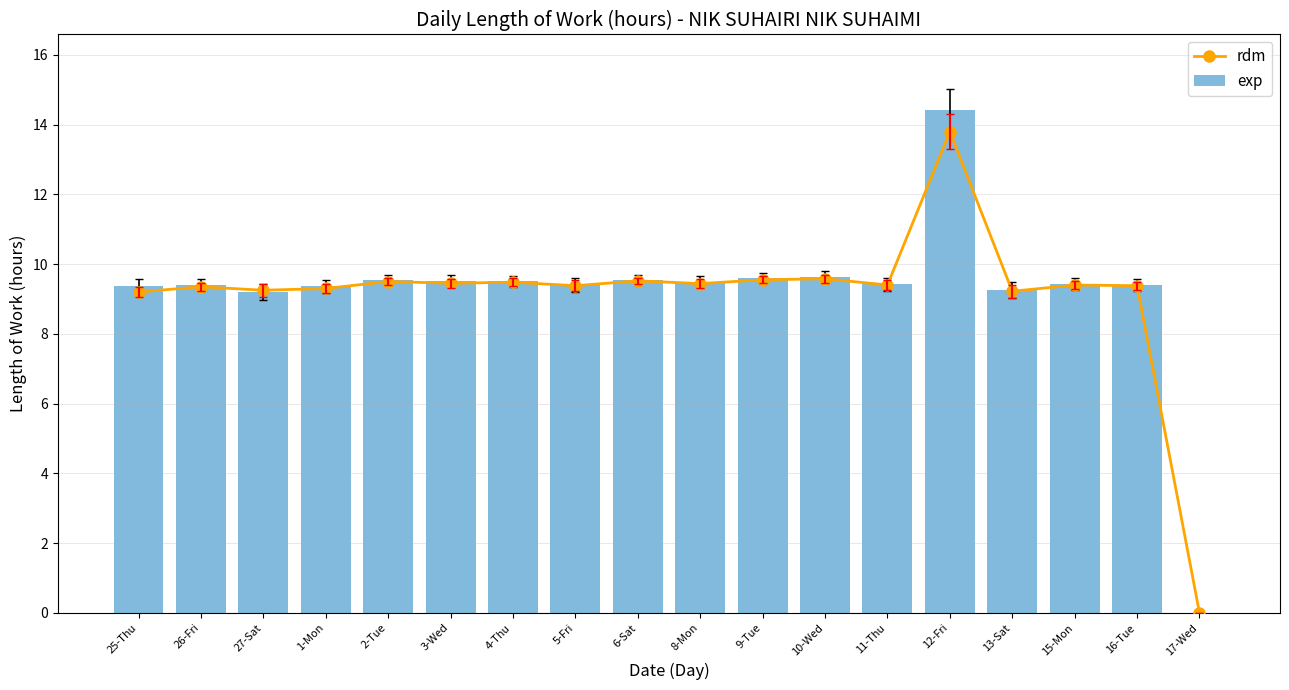

Count the number of categories in the chart.

18